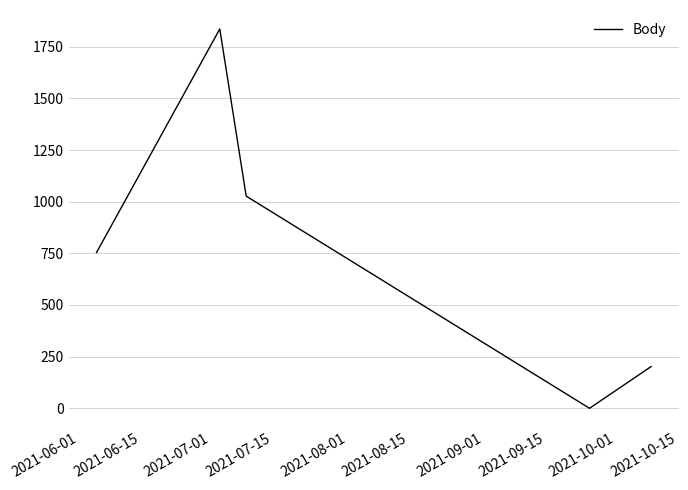

Does the chart have visible grid lines?

Yes